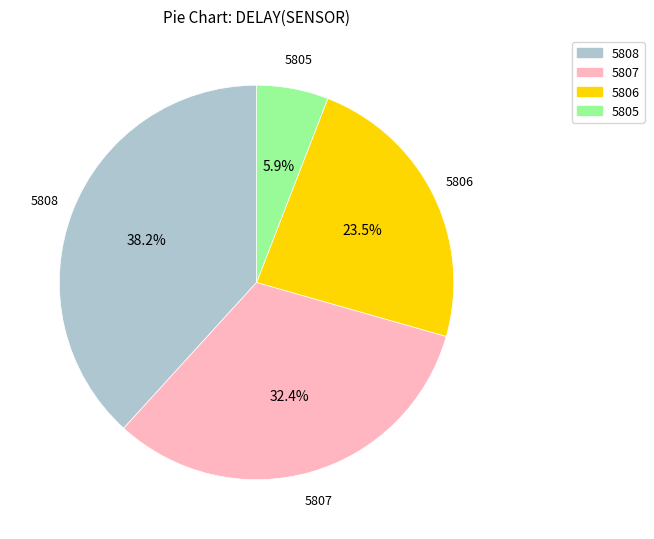

Which category has the biggest portion of the pie?

5808